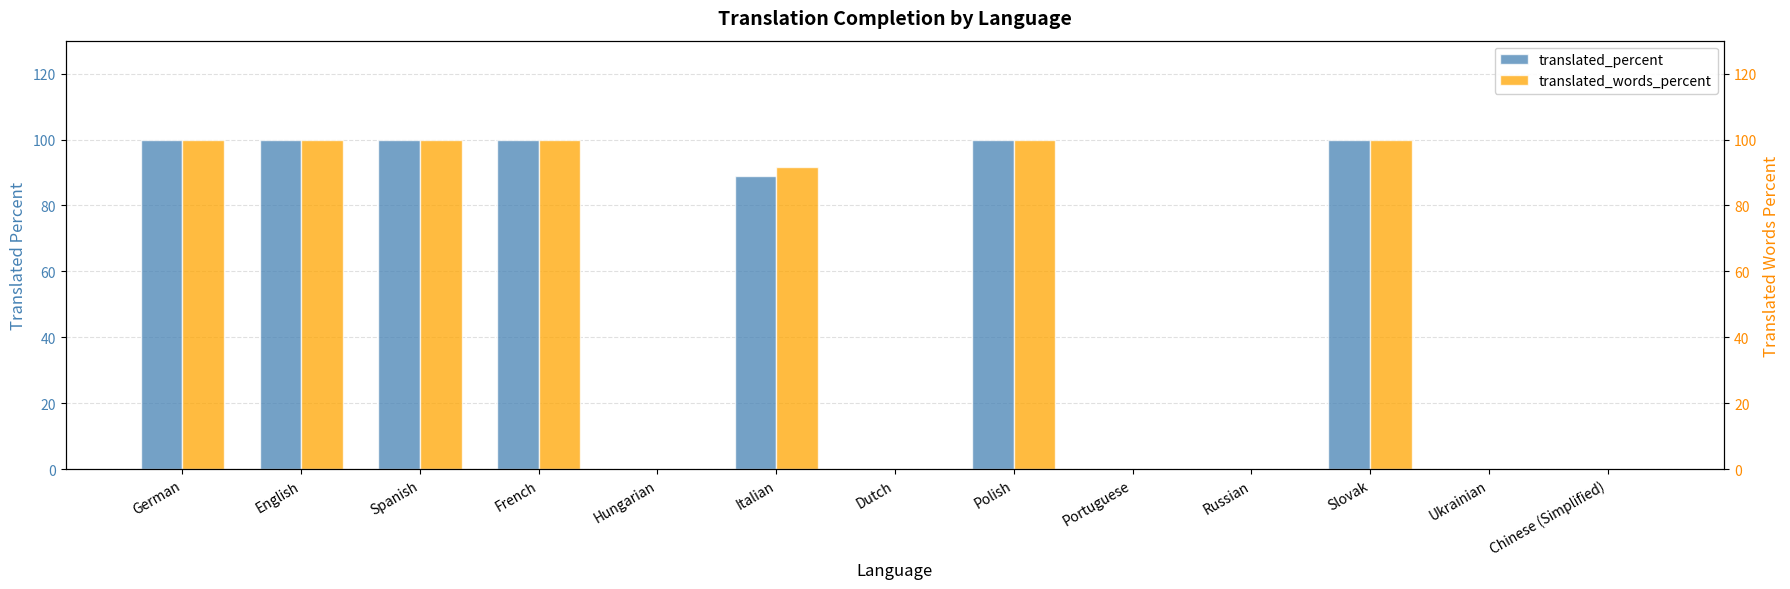

What is the greatest value displayed?

100.0